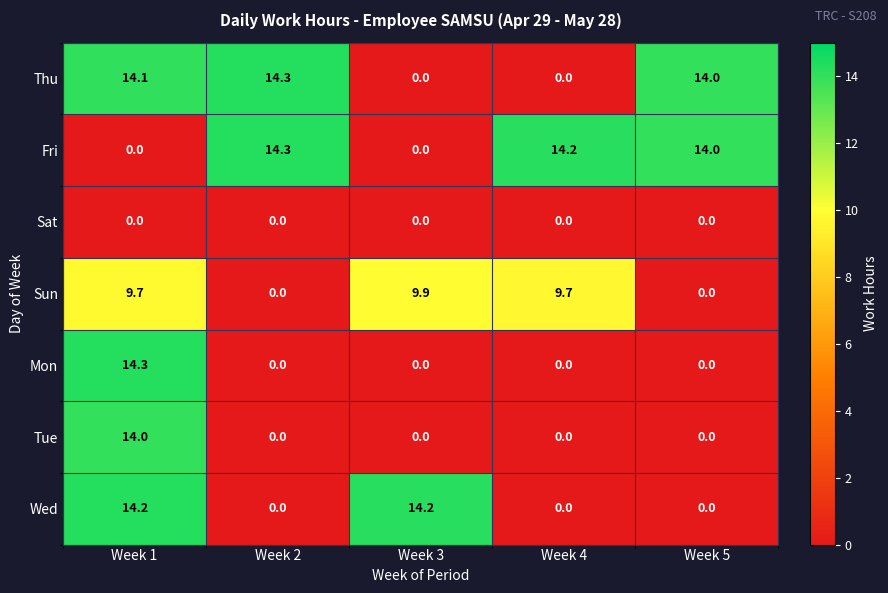

What is the difference between the maximum and minimum values in the Tue series?

14.0